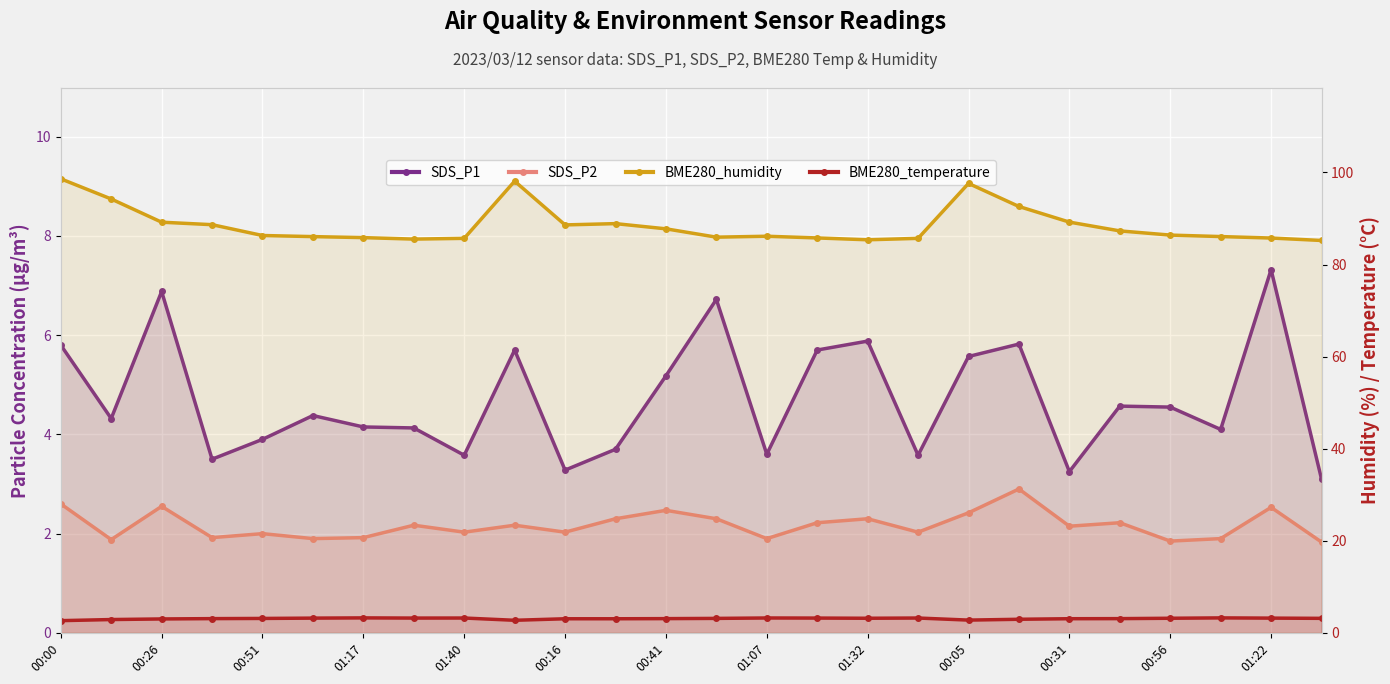

Where does the BME280_temperature series first go above 3?

00:26